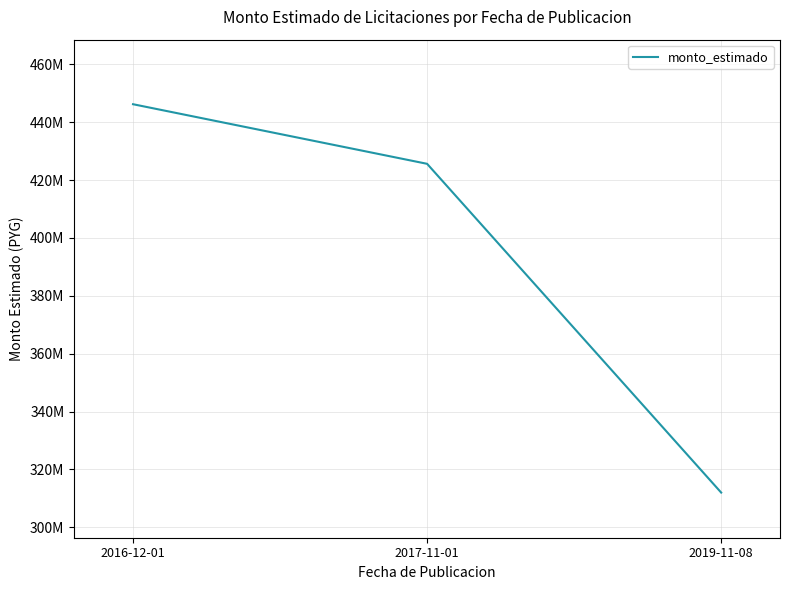

Is it true that the value at 2016-12-01 is 446240000?

True